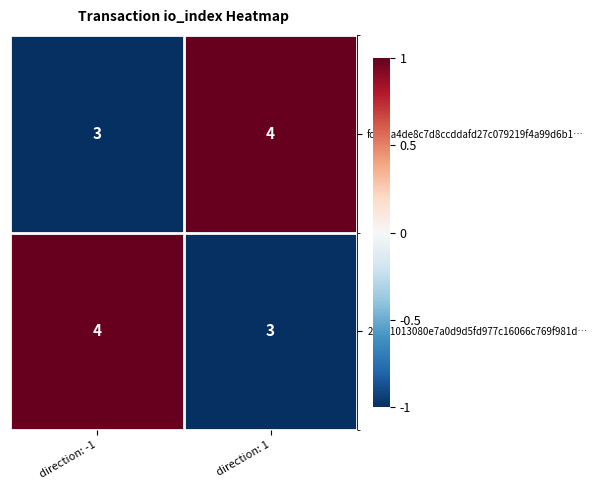

Reading left to right, extract all data points from this chart.

fca1aa4de8c7d8ccddafd27c079219f4a99d6b1…: 3	4
2dab1013080e7a0d9d5fd977c16066c769f981d…: 4	3